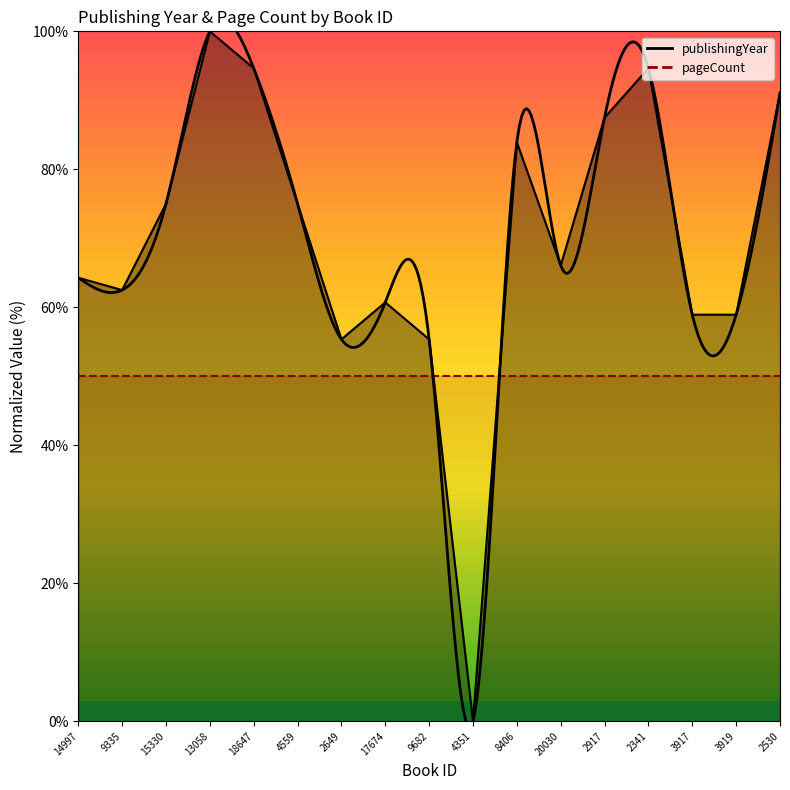

What is the label of the 7th point from the right?

8406